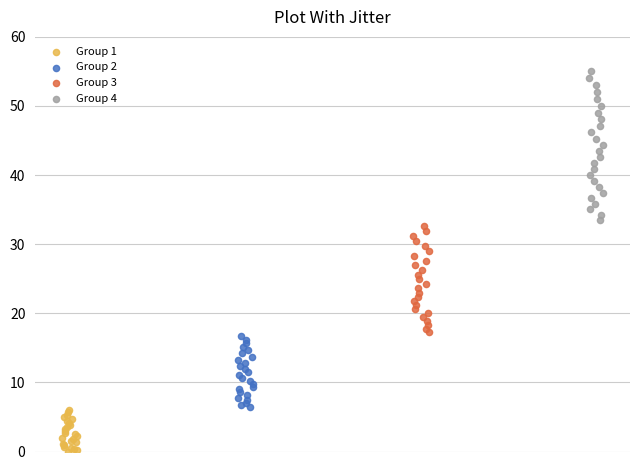

Which series contains the highest Y value?

Group 4